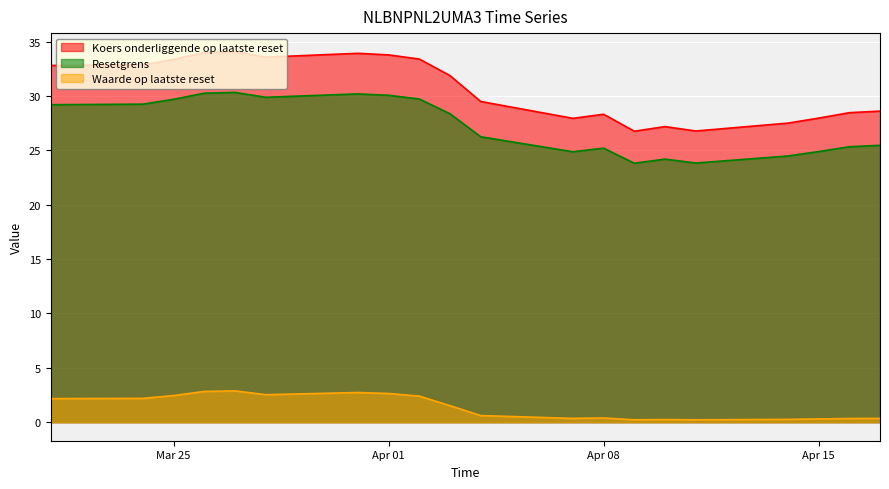

The value of Resetgrens at 2025-04-02 is 27.9. True or false?

True